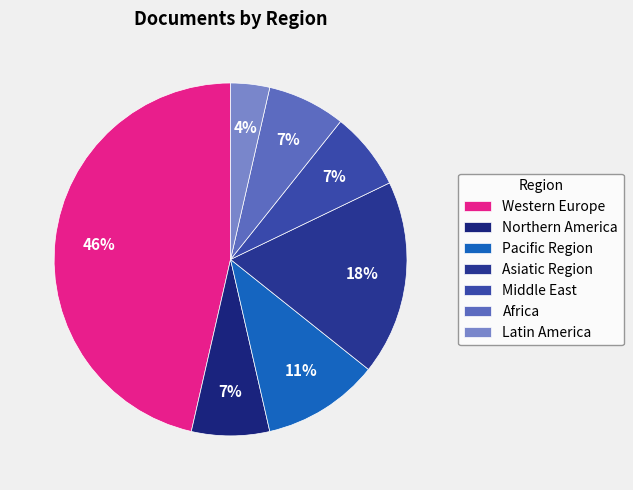

Is it true that Pacific Region is 3% of the pie?

False